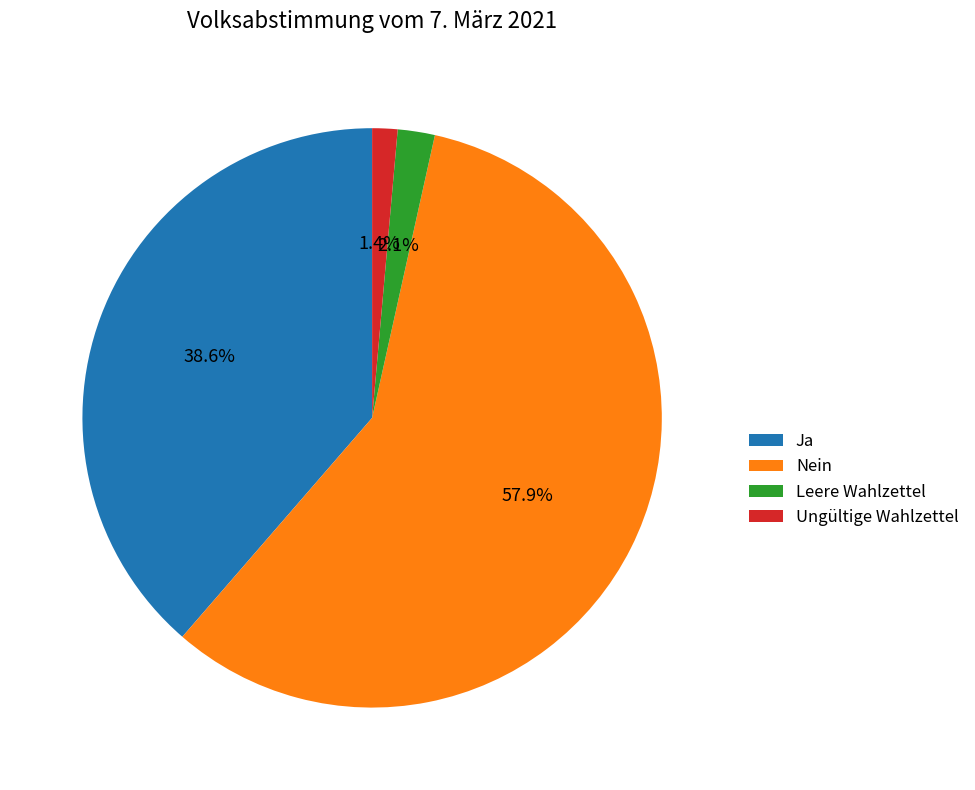

To the nearest percent, what percentage of the pie is Ja?

39%